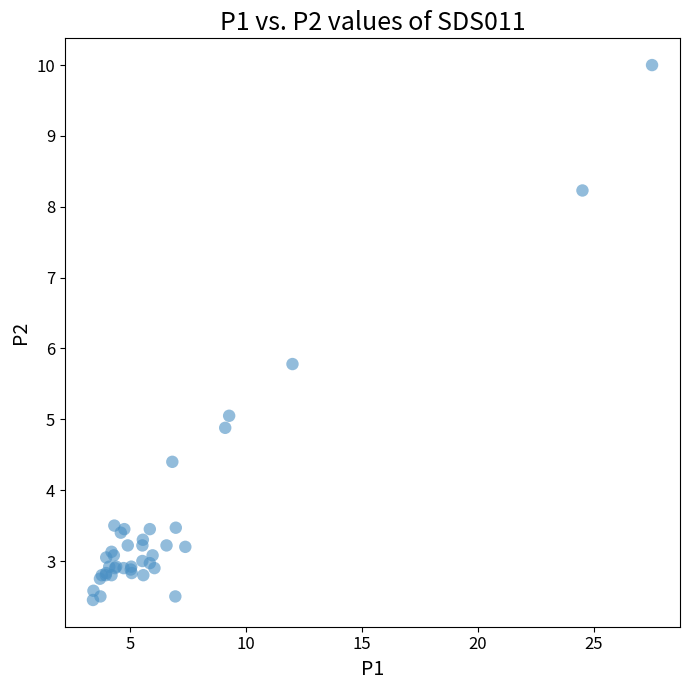

What Y value in the scatter plot is closest to 6?

5.8